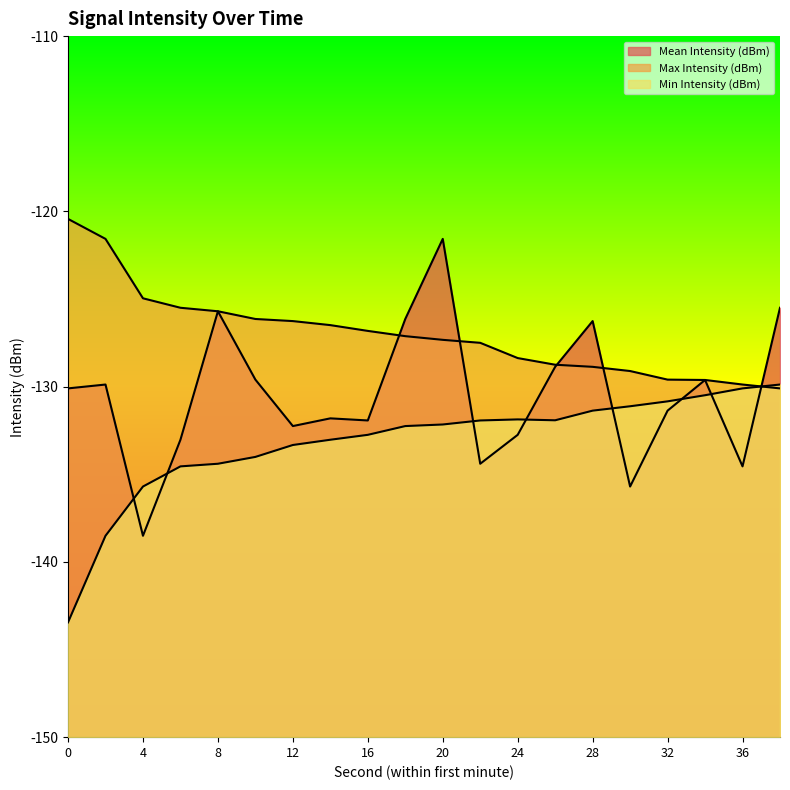

What are all the series names shown in the legend?

Mean Intensity (dBm), Max Intensity (dBm), Min Intensity (dBm)